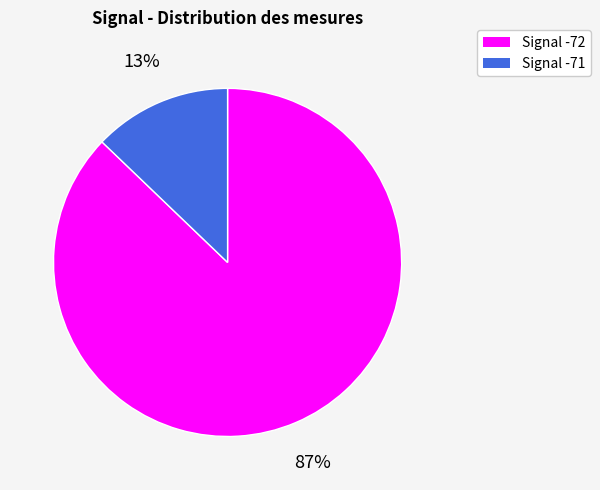

To the nearest percent, what is the difference between the largest and smallest slice percentages?

74%